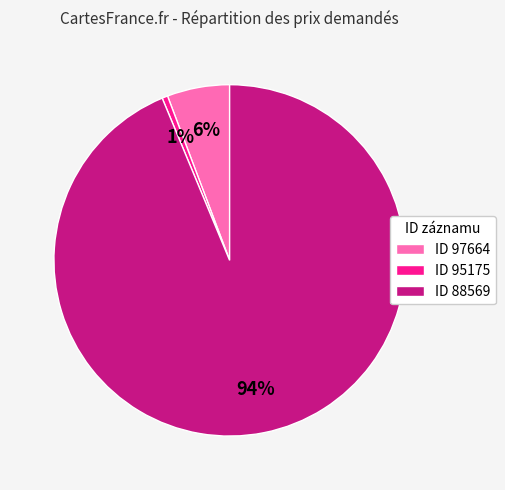

To the nearest percent, what portion does ID 97664 represent?

6%